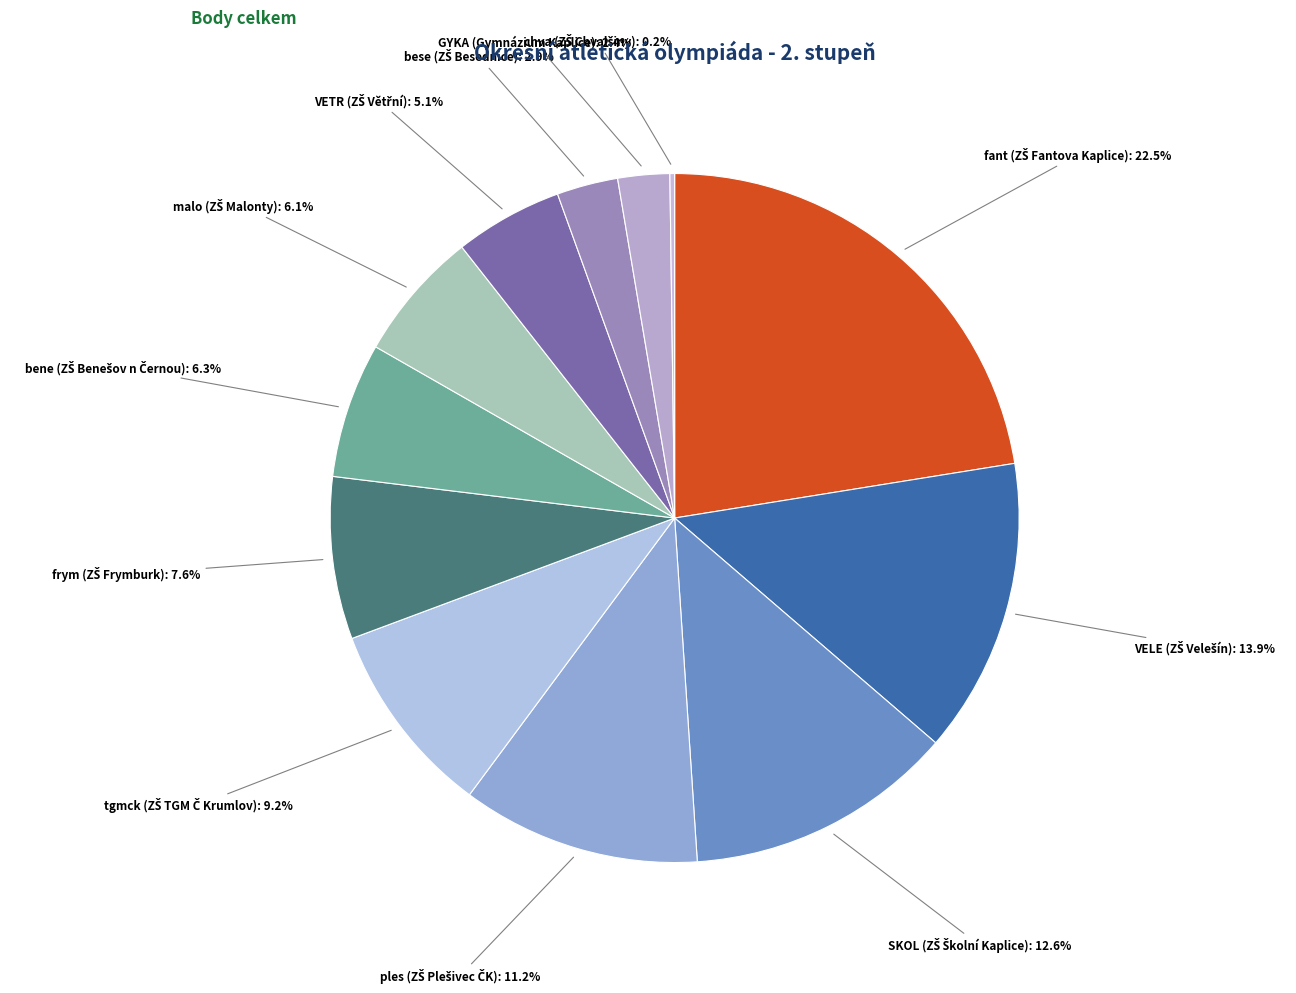

Is there a majority slice in this chart?

No